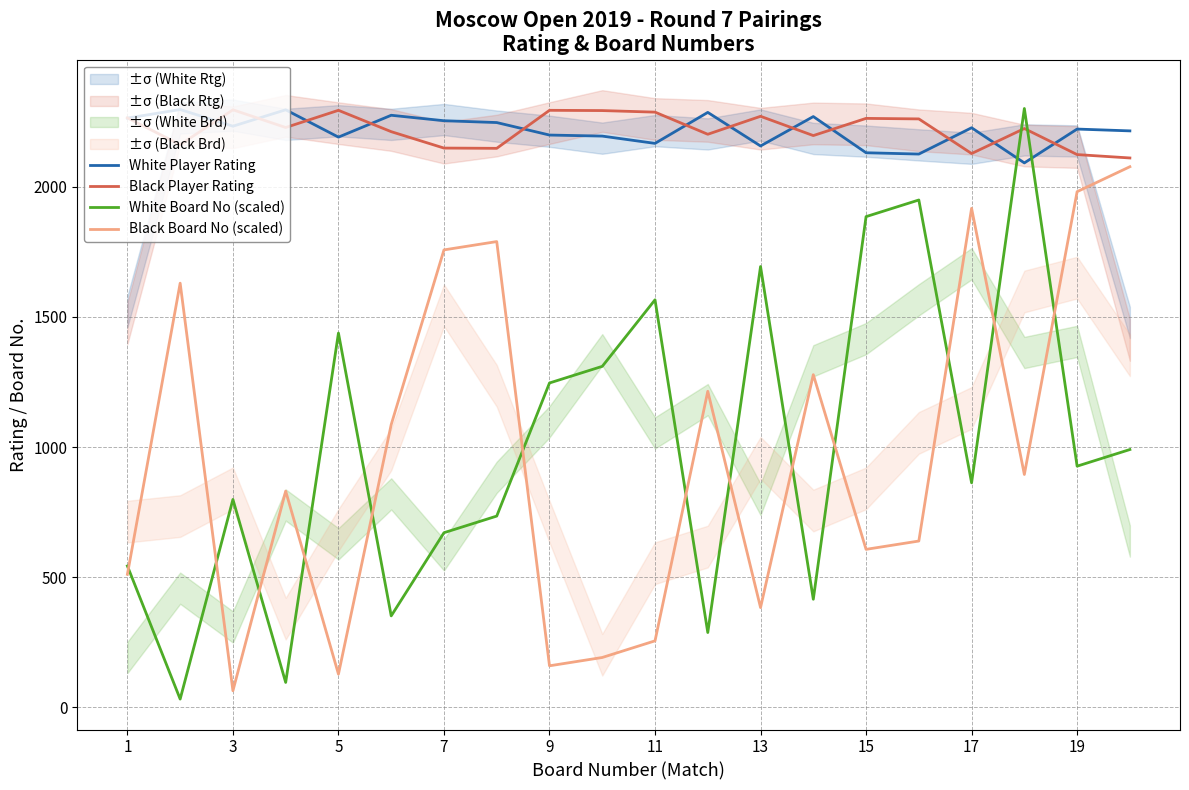

What are all the series names shown in the legend?

White Player Rating, Black Player Rating, White Board No (scaled), Black Board No (scaled)